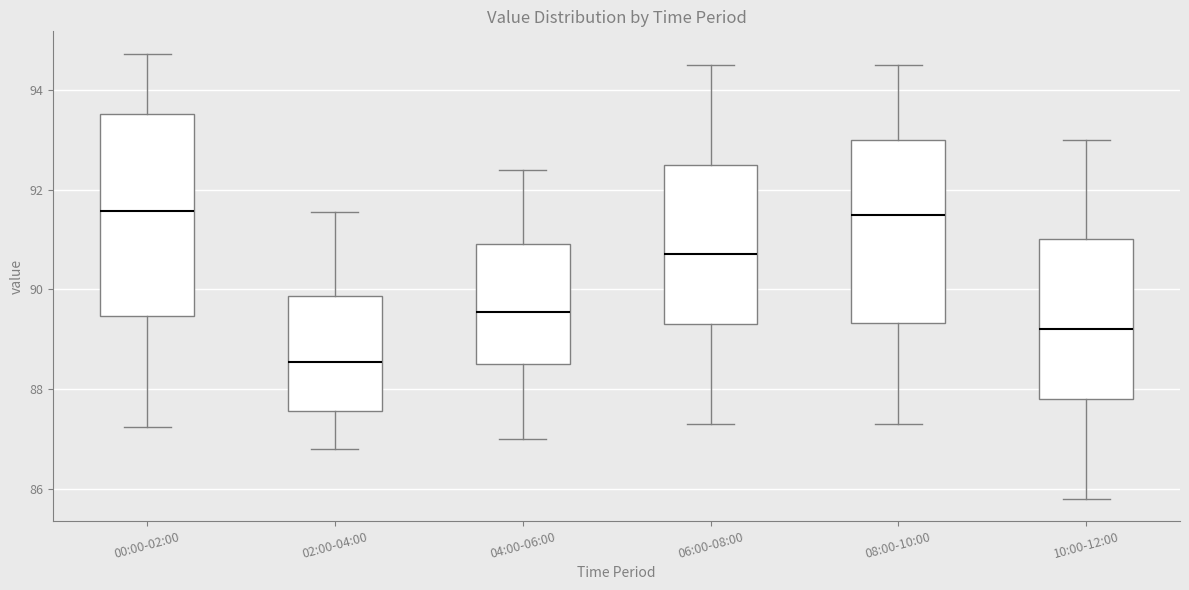

Reading left to right, read every box against the y-axis: the position of its median line, the range the box covers, and the ends of its whiskers. The values are not printed on the chart, so give them approximately, as read against the axis.

00:00-02:00: median 91.6, box 89.4 to 93.6, whiskers 87.2 to 94.8
02:00-04:00: median 88.6, box 87.6 to 89.8, whiskers 86.8 to 91.6
04:00-06:00: median 89.6, box 88.6 to 91.0, whiskers 87.0 to 92.4
06:00-08:00: median 90.8, box 89.4 to 92.6, whiskers 87.4 to 94.6
08:00-10:00: median 91.6, box 89.4 to 93.0, whiskers 87.4 to 94.6
10:00-12:00: median 89.2, box 87.8 to 91.0, whiskers 85.8 to 93.0